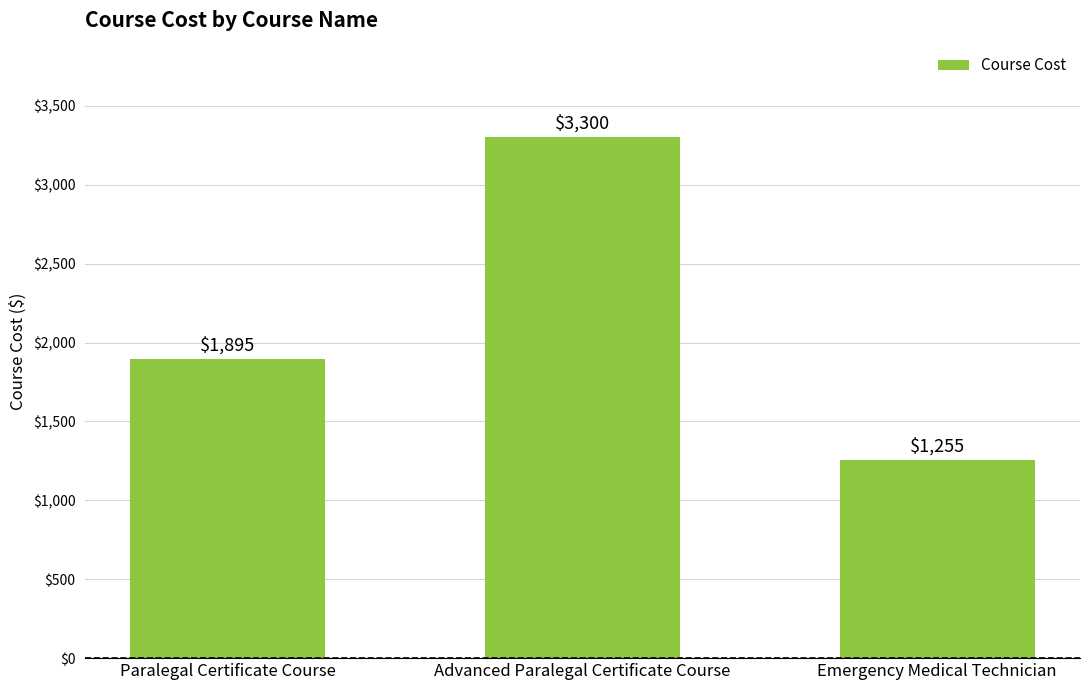

List the labels in order of value, smallest first.

Emergency Medical Technician, Paralegal Certificate Course, Advanced Paralegal Certificate Course